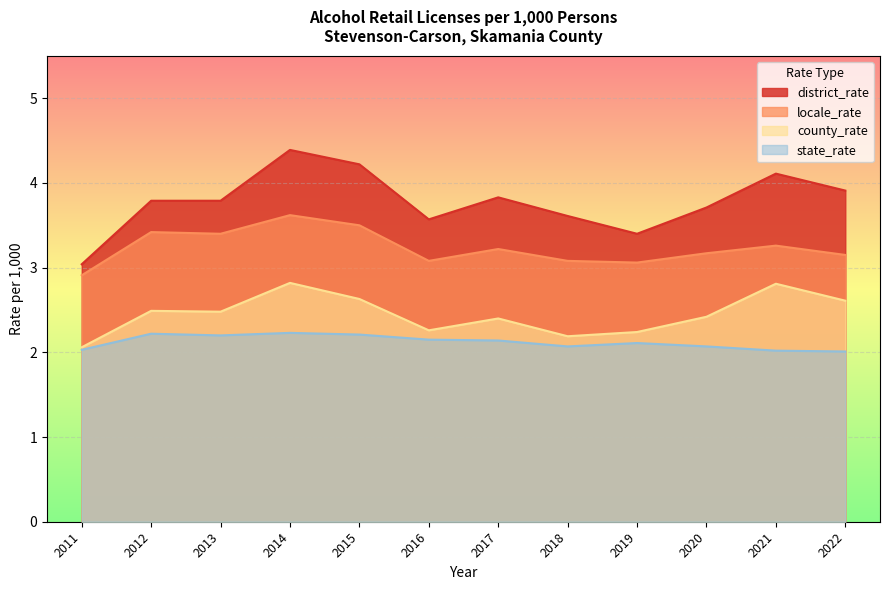

In county_rate, how many points are lower than both neighbors (excluding endpoints)?

3